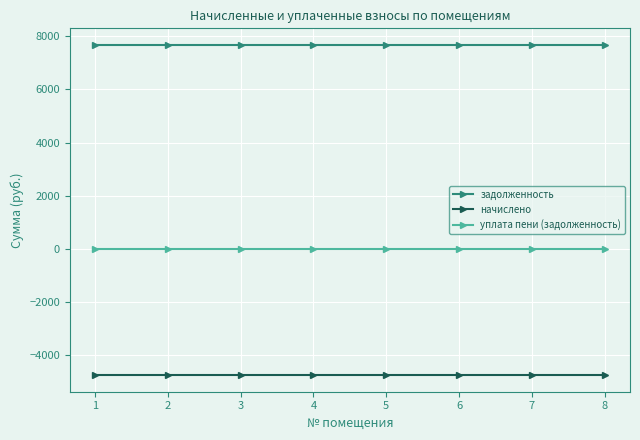

At 4, list the series in order from smallest to largest.

начислено, уплата пени (задолженность), задолженность